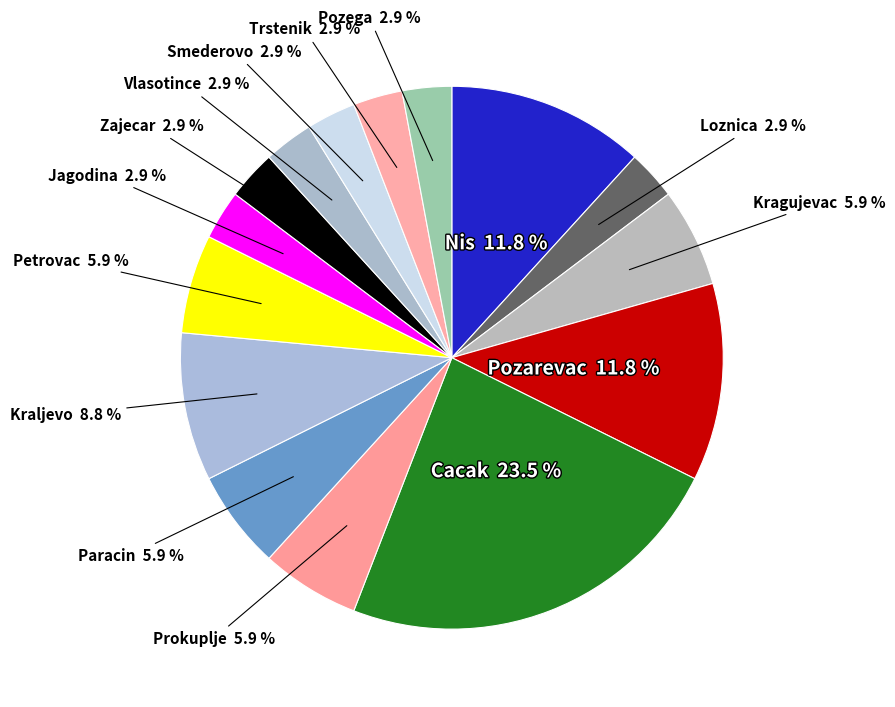

Is Trstenik the majority of the pie?

No